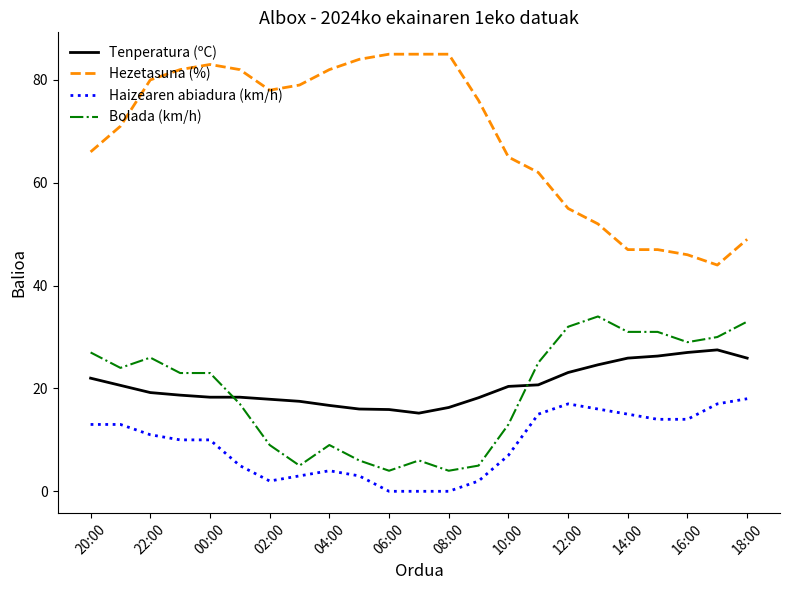

What is the difference between the maximum and minimum values in the Haizearen abiadura (km/h) series?

18.0